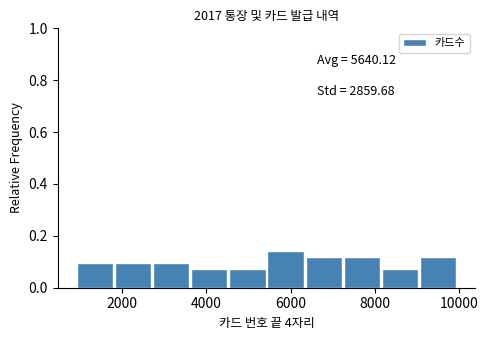

Which range on the x-axis has the tallest bar?

5400 to 6400